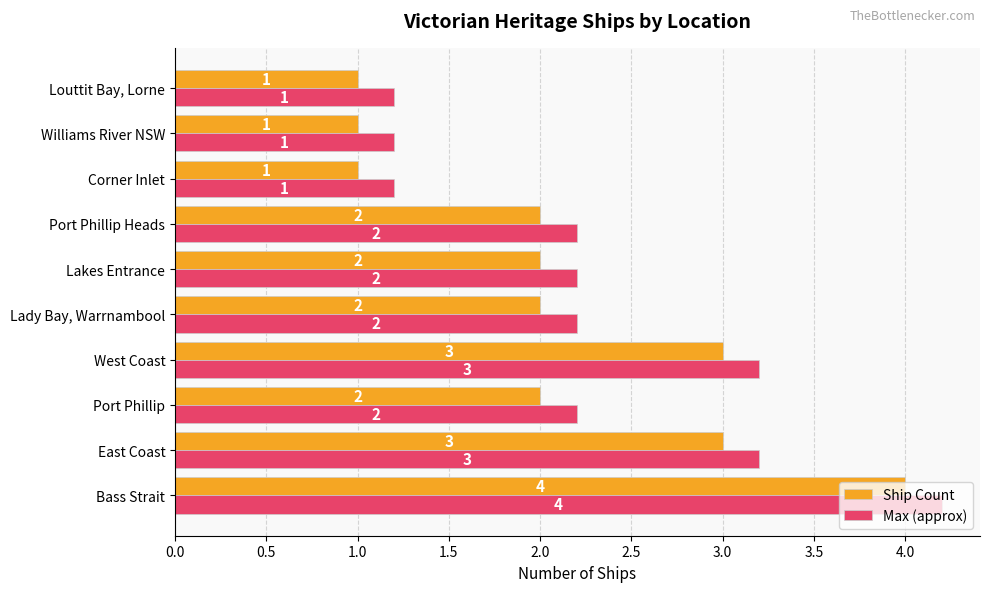

How many series are shown in this chart?

2